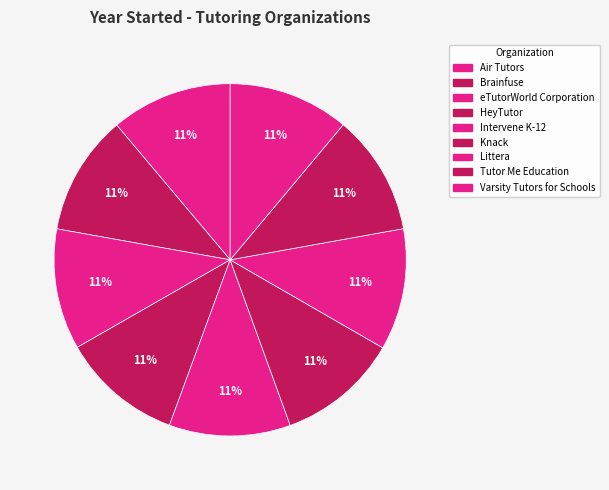

The Intervene K-12 slice represents 20% of the pie. True or false?

False